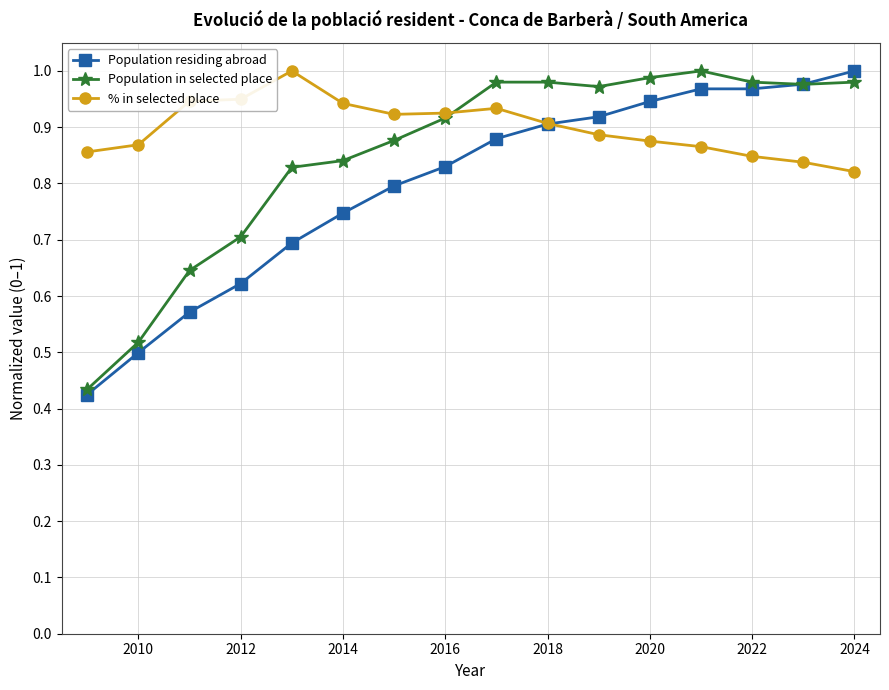

Which series has the largest total across all categories?

% in selected place